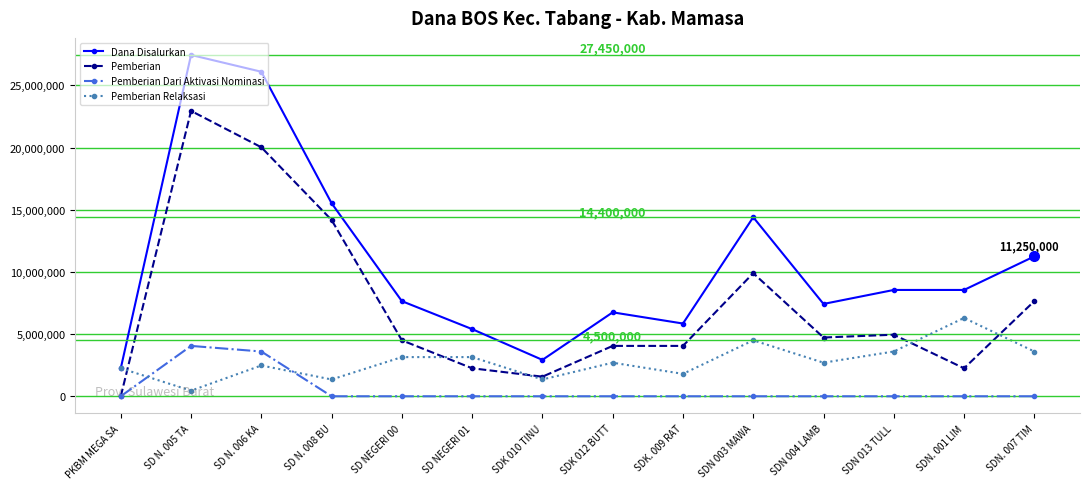

What are all the series names shown in the legend?

Dana Disalurkan, Pemberian, Pemberian Dari Aktivasi Nominasi, Pemberian Relaksasi